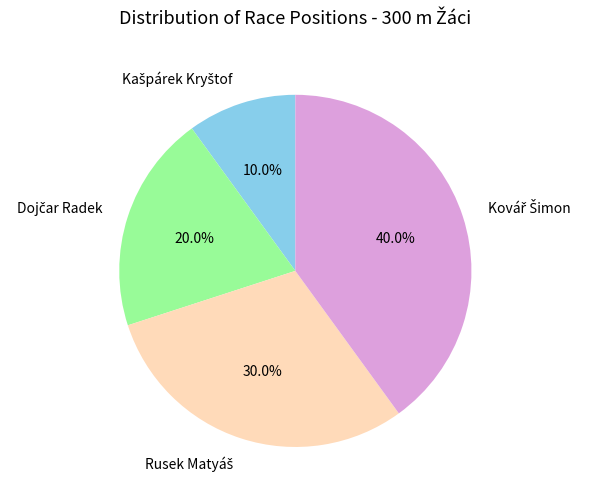

Is there any slice that represents more than half of the pie?

No